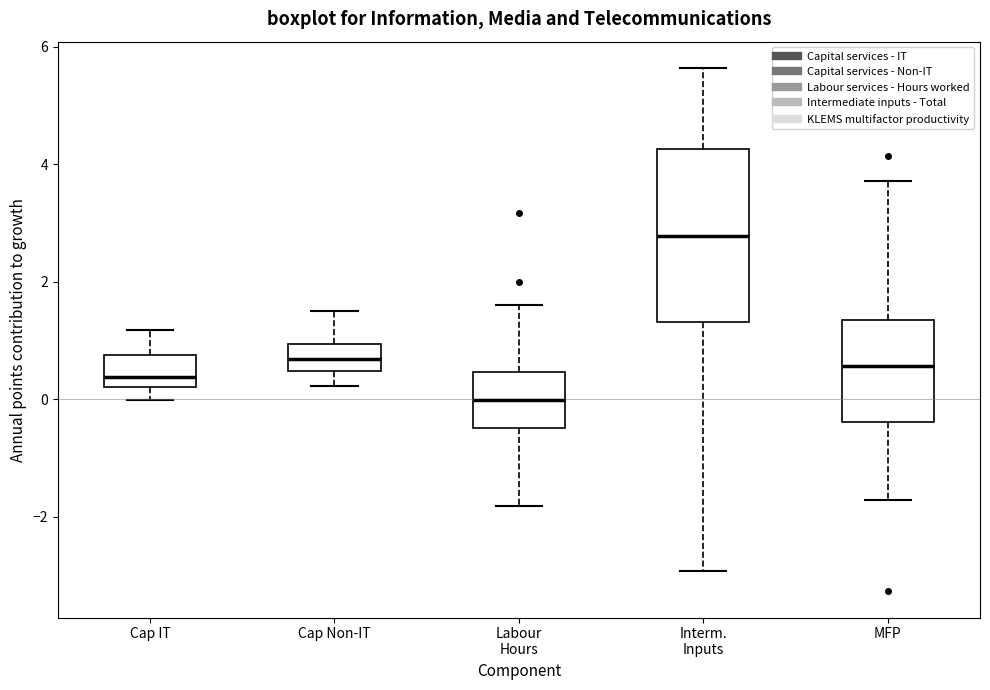

Reading left to right, transcribe this box plot: for each box, give where its median line is, the range the box spans, and where its two whiskers end, as read against the y-axis. The values are not printed on the chart, so give them approximately, as read against the axis.

Cap IT: median 0.4, box 0.2 to 0.8, whiskers 0.0 to 1.2
Cap Non-IT: median 0.6, box 0.4 to 1.0, whiskers 0.2 to 1.6
Labour Hours: median 0.0, box -0.4 to 0.4, whiskers -1.8 to 1.6
Interm. Inputs: median 2.8, box 1.4 to 4.2, whiskers -3.0 to 5.6
MFP: median 0.6, box -0.4 to 1.4, whiskers -1.8 to 3.8